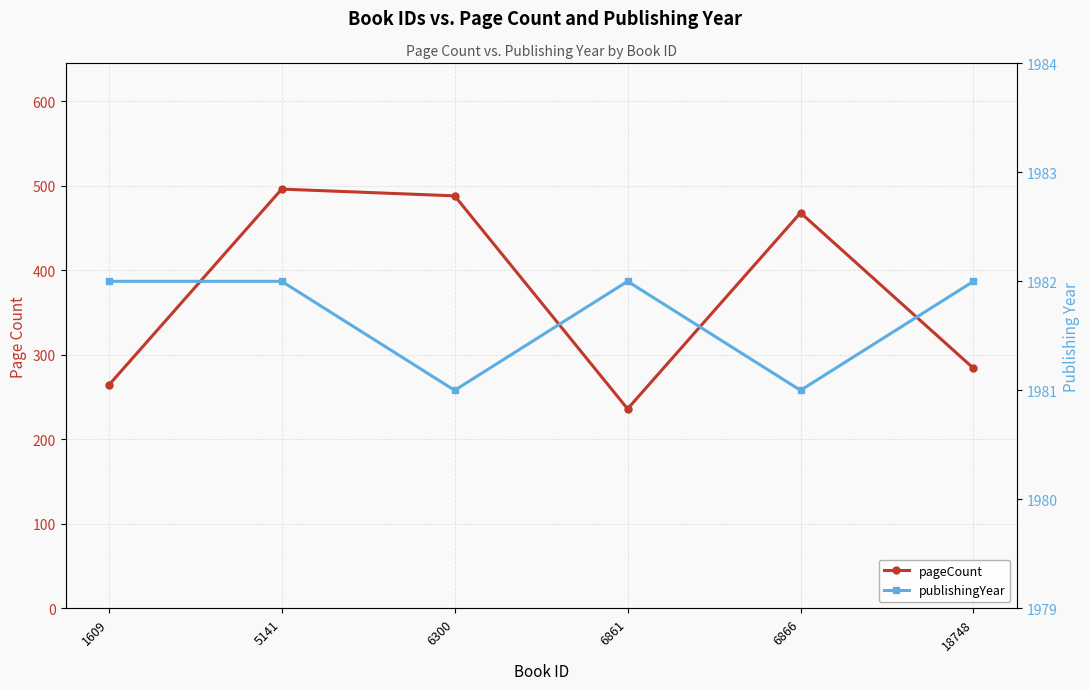

What is the difference between the maximum and second lowest values in the publishingYear series?

1